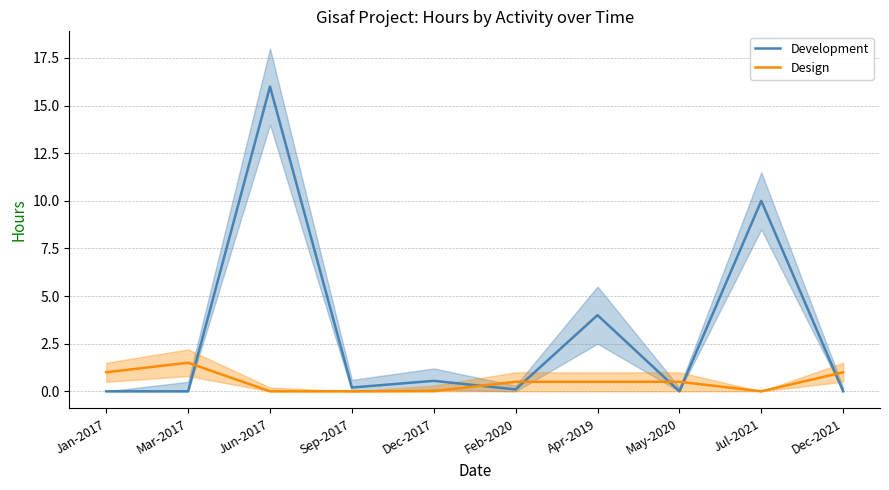

What are all the series names shown in the legend?

Development, Design